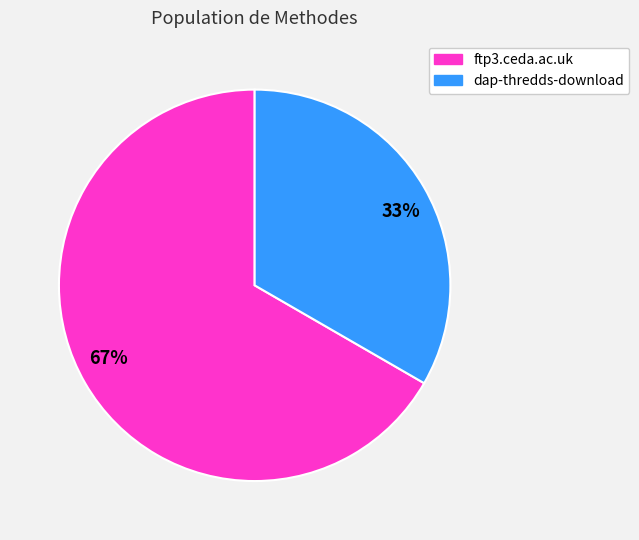

Count the number of slices in the pie.

2